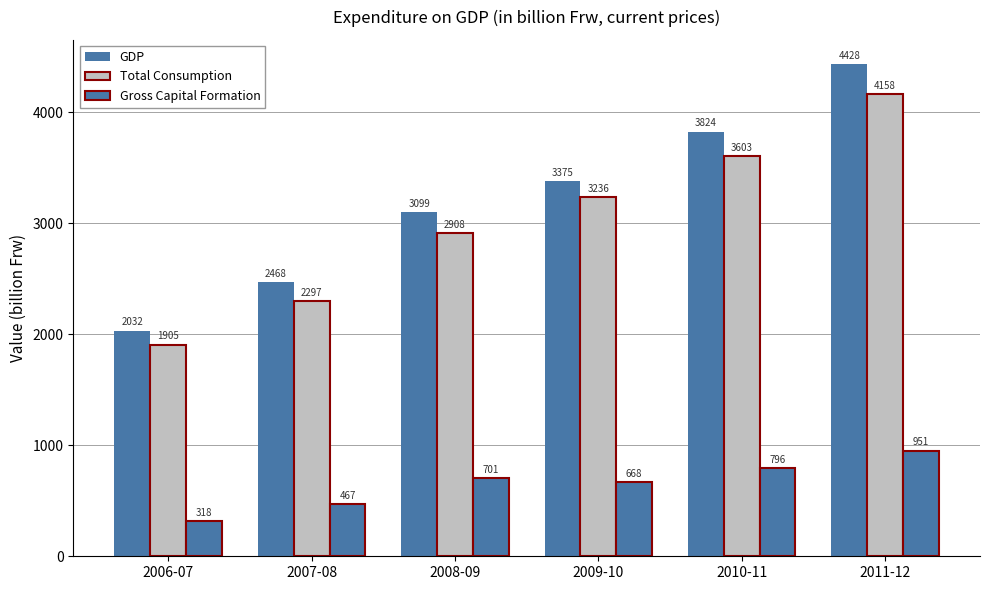

What is the difference between the Gross Capital Formation values at 2009-10 and 2007-08?

201